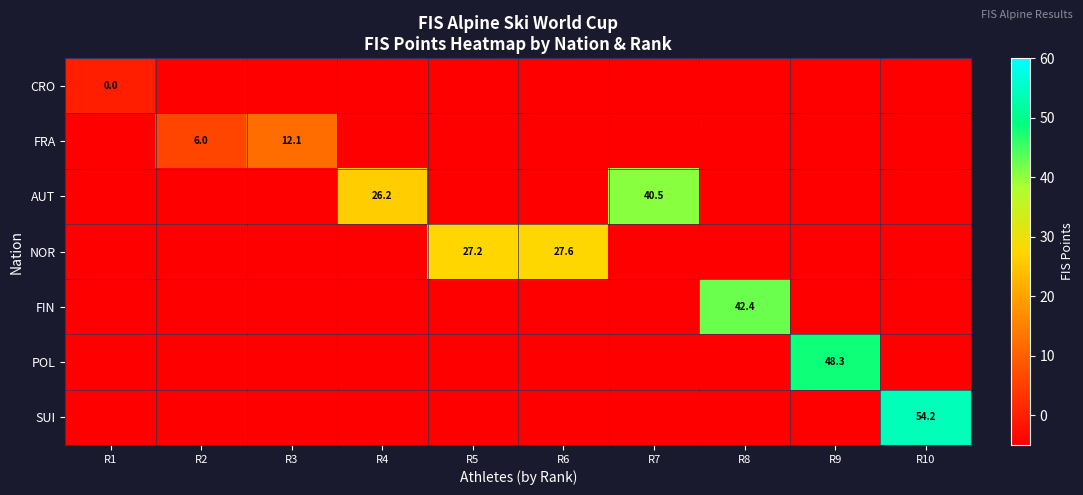

What is the difference between the FRA values at R3 and R2?

6.2